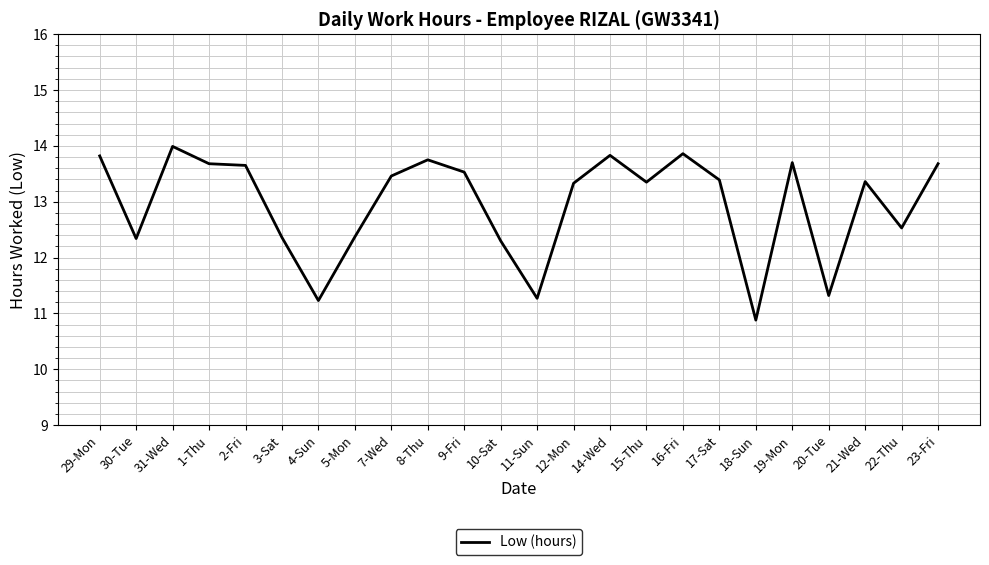

What is the minimum value shown in the chart?

10.9